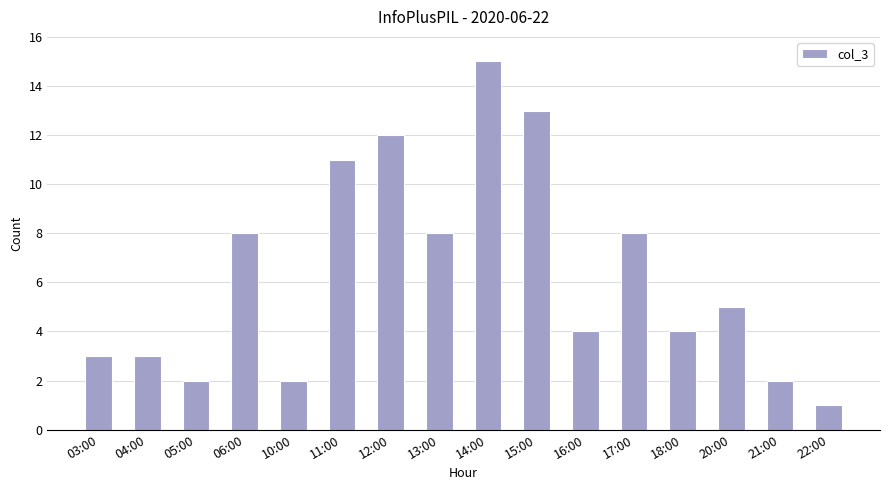

Reading left to right, list all the values displayed in this chart.

3	3	2	8	2	11	12	8	15	13	4	8	4	5	2	1